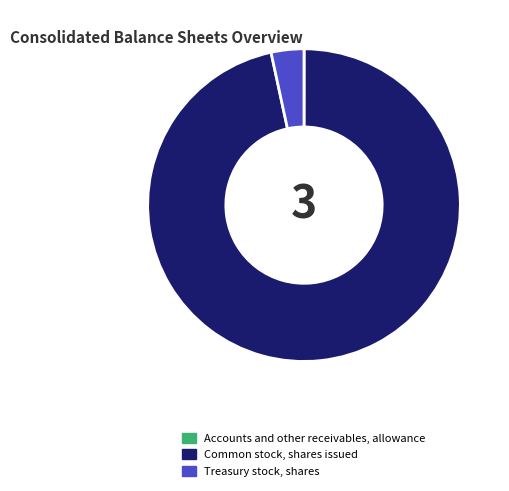

Combined, do Treasury stock, shares and Common stock, shares issued account for over 50%?

Yes